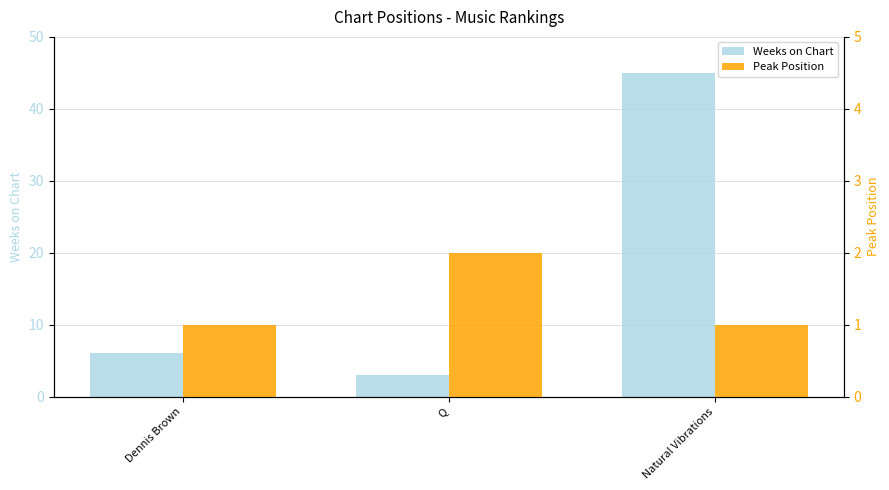

The value of Weeks on Chart at Natural Vibrations is 45. True or false?

True